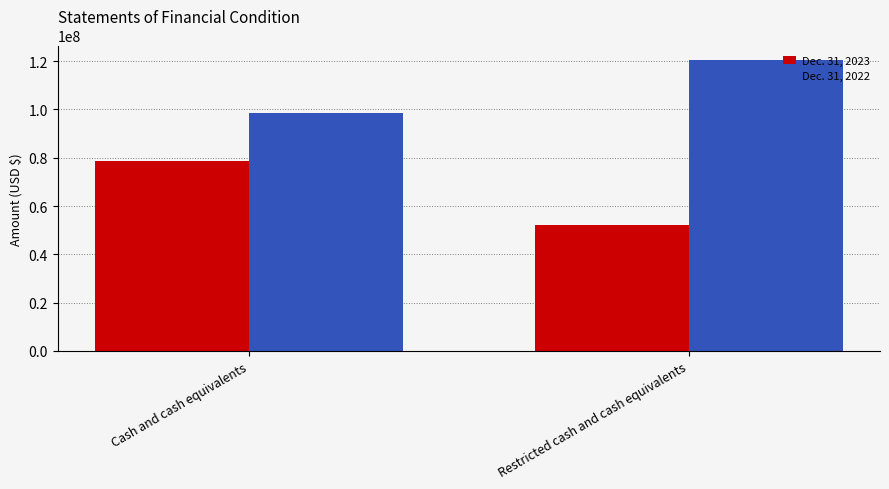

Which label corresponds to the smallest value in the chart?

Restricted cash and cash equivalents